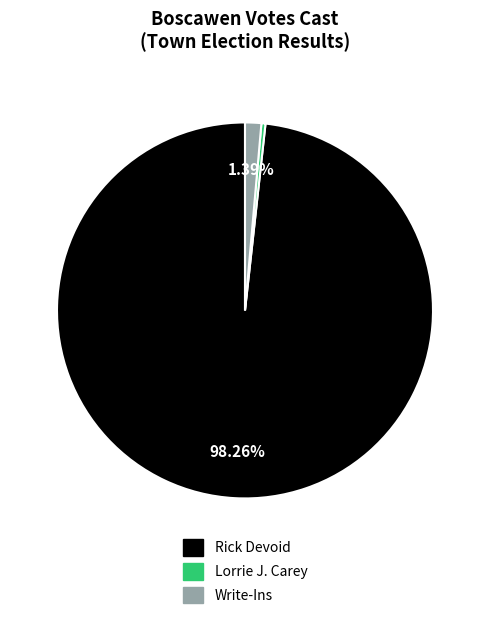

How many segments does this pie chart have?

3